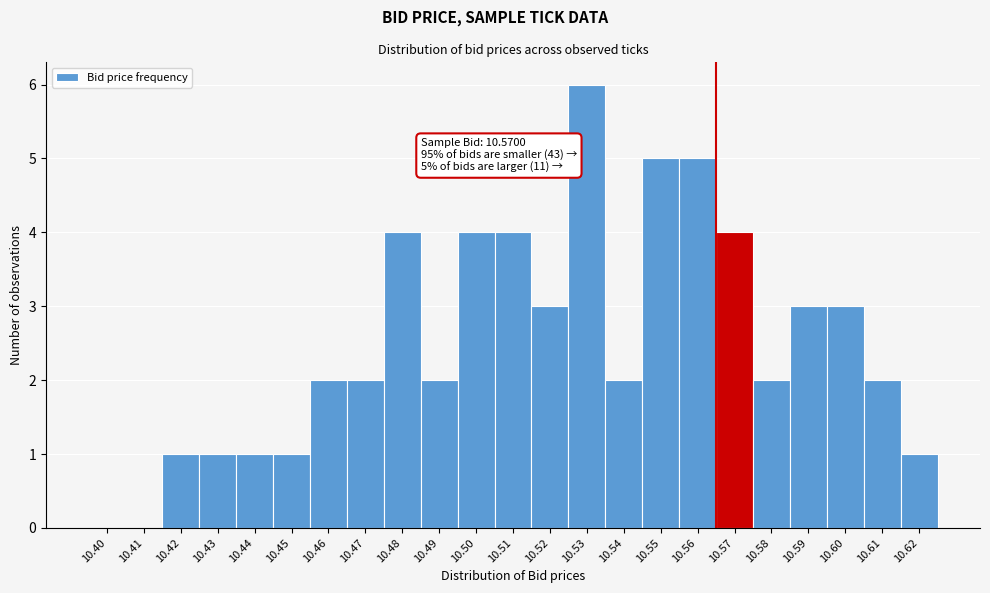

Reading left to right, what are all the values shown in this chart?

10.40=0	10.41=0	10.42=1	10.43=1	10.44=1	10.45=1	10.46=2	10.47=2	10.48=4	10.49=2	10.50=4	10.51=4	10.52=3	10.53=6	10.54=2	10.55=5	10.56=5	10.57=4	10.58=2	10.59=3	10.60=3	10.61=2	10.62=1